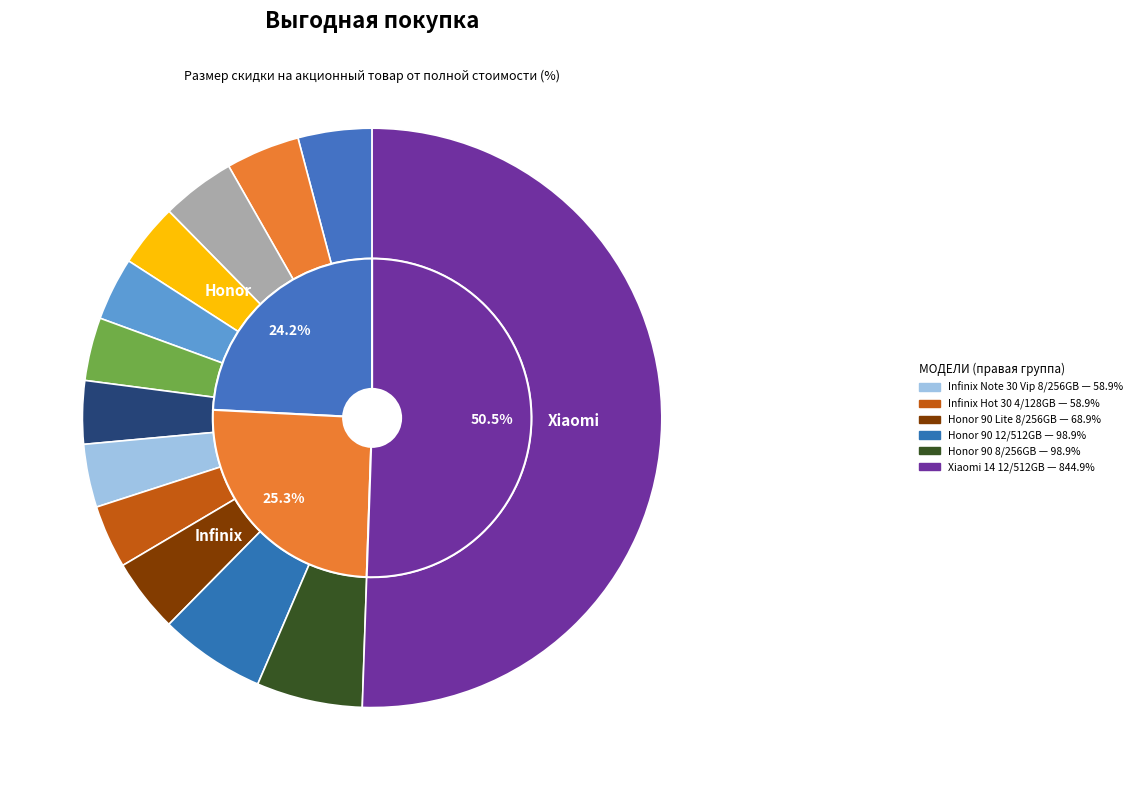

How many segments does this pie chart have?

13